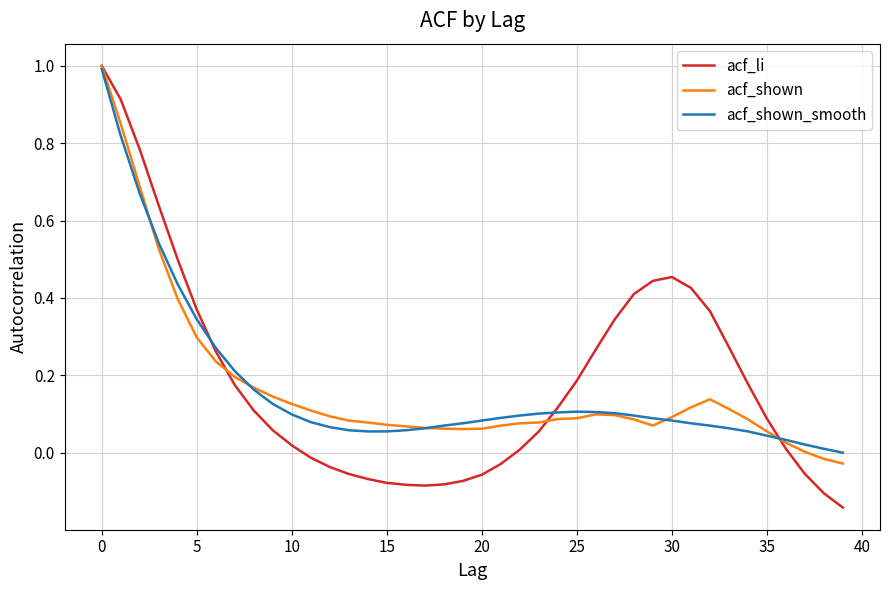

What is the maximum value for acf_shown?

1.0